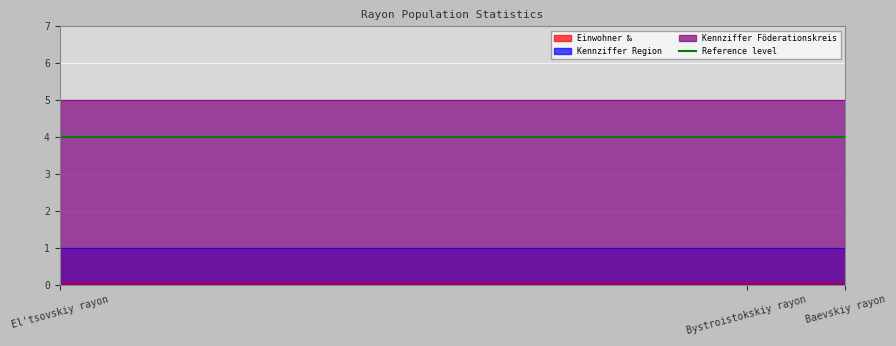

Reading right to left, list all the values displayed in this chart.

Einwohner ‰: El'tsovskiy rayon=0.0	Bystroistokskiy rayon=0.1	Baevskiy rayon=0.1
Kennziffer Region: El'tsovskiy rayon=1.0	Bystroistokskiy rayon=1.0	Baevskiy rayon=1.0
Kennziffer Föderationskreis: El'tsovskiy rayon=5.0	Bystroistokskiy rayon=5.0	Baevskiy rayon=5.0